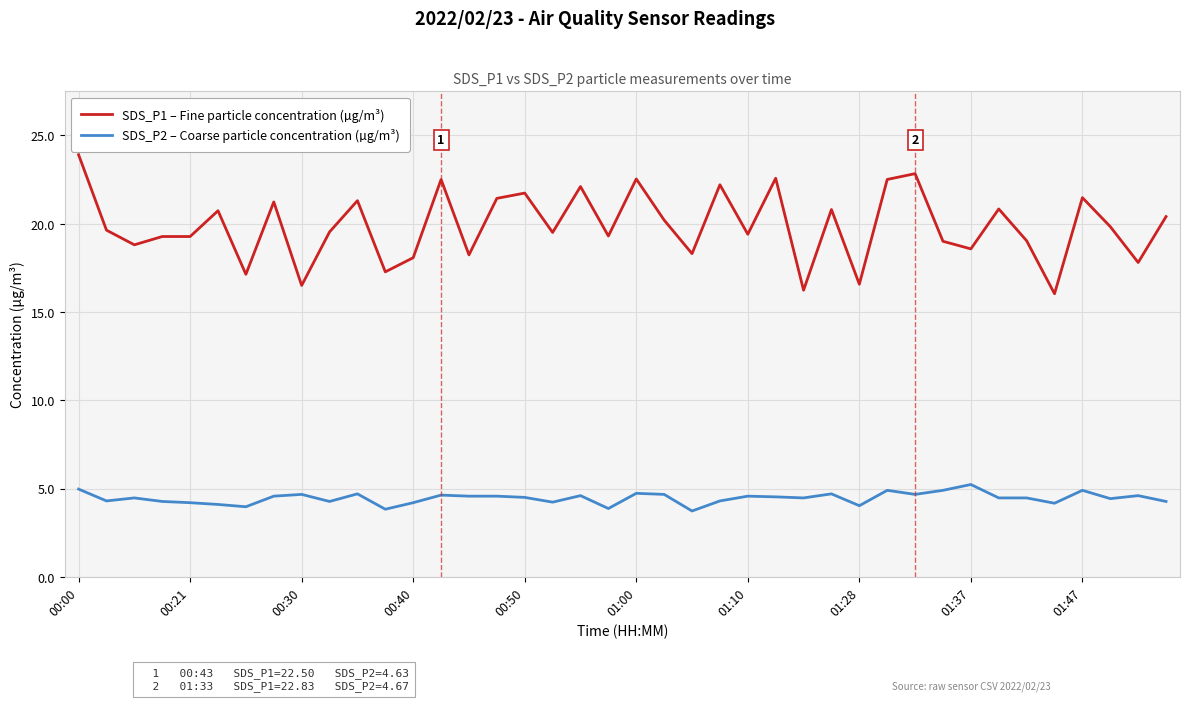

Which series has the largest range (max minus min)?

SDS_P1 – Fine particle concentration (µg/m³)